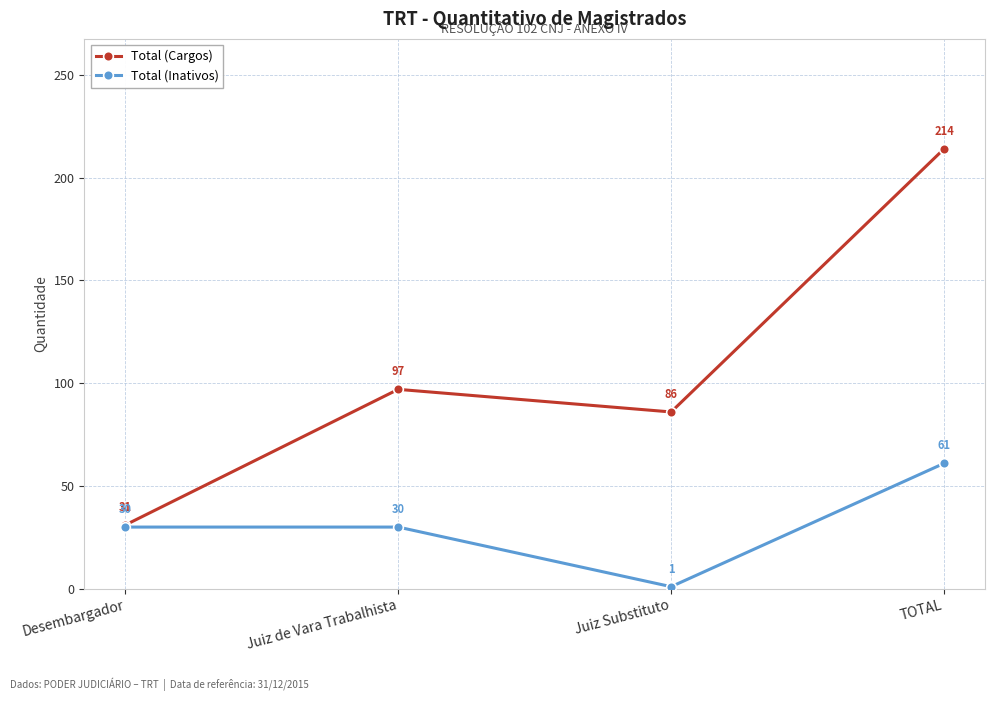

What position from the right is Juiz de Vara Trabalhista?

3